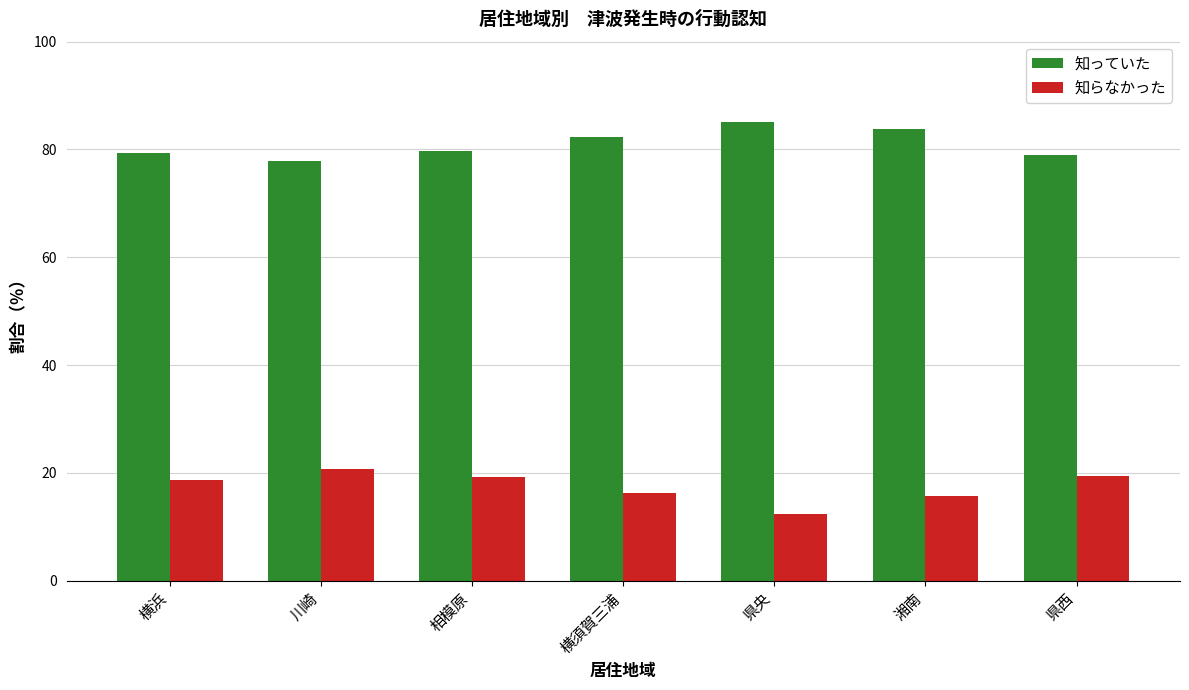

What is the difference between the second highest and second lowest values in the 知っていた series?

4.8